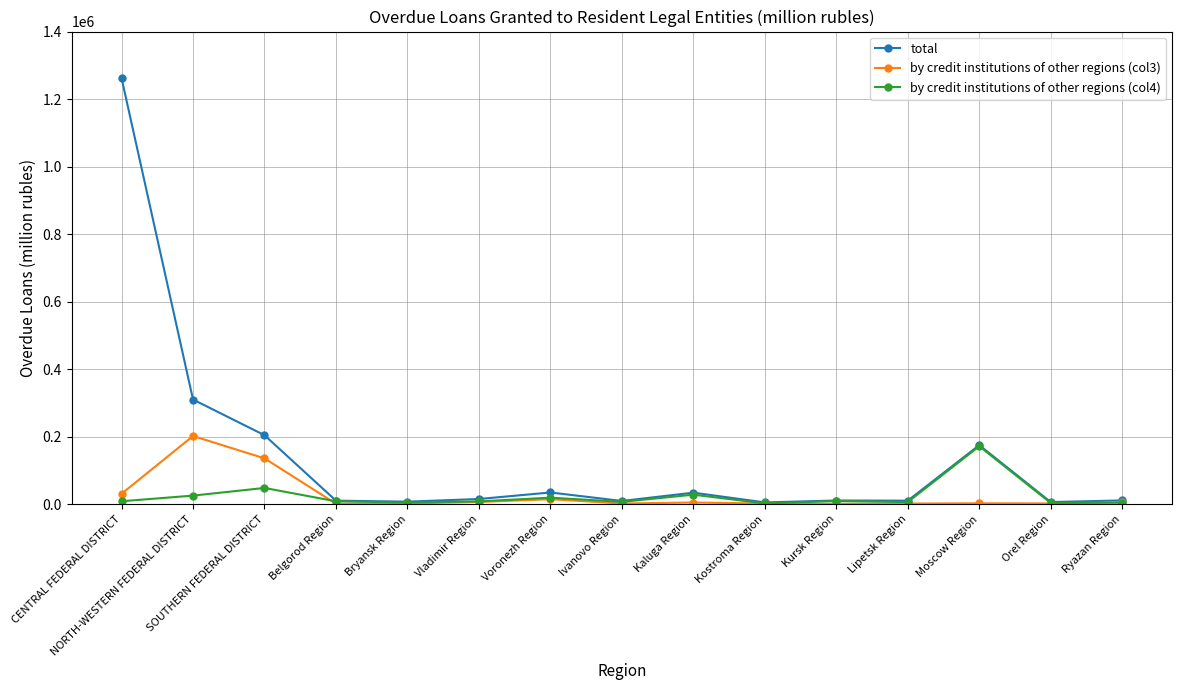

True or false: total has a value of 370677 at CENTRAL FEDERAL DISTRICT.

False